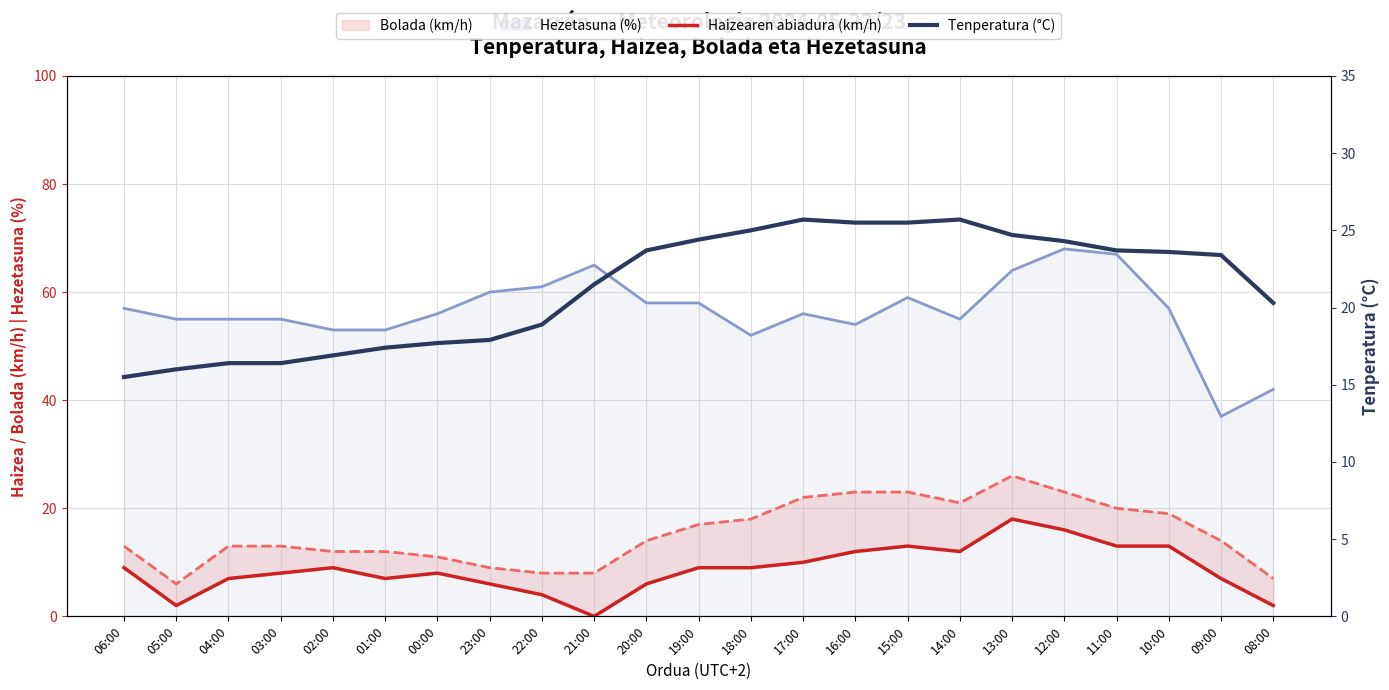

At which label is Hezetasuna (%) closest to 52?

18:00